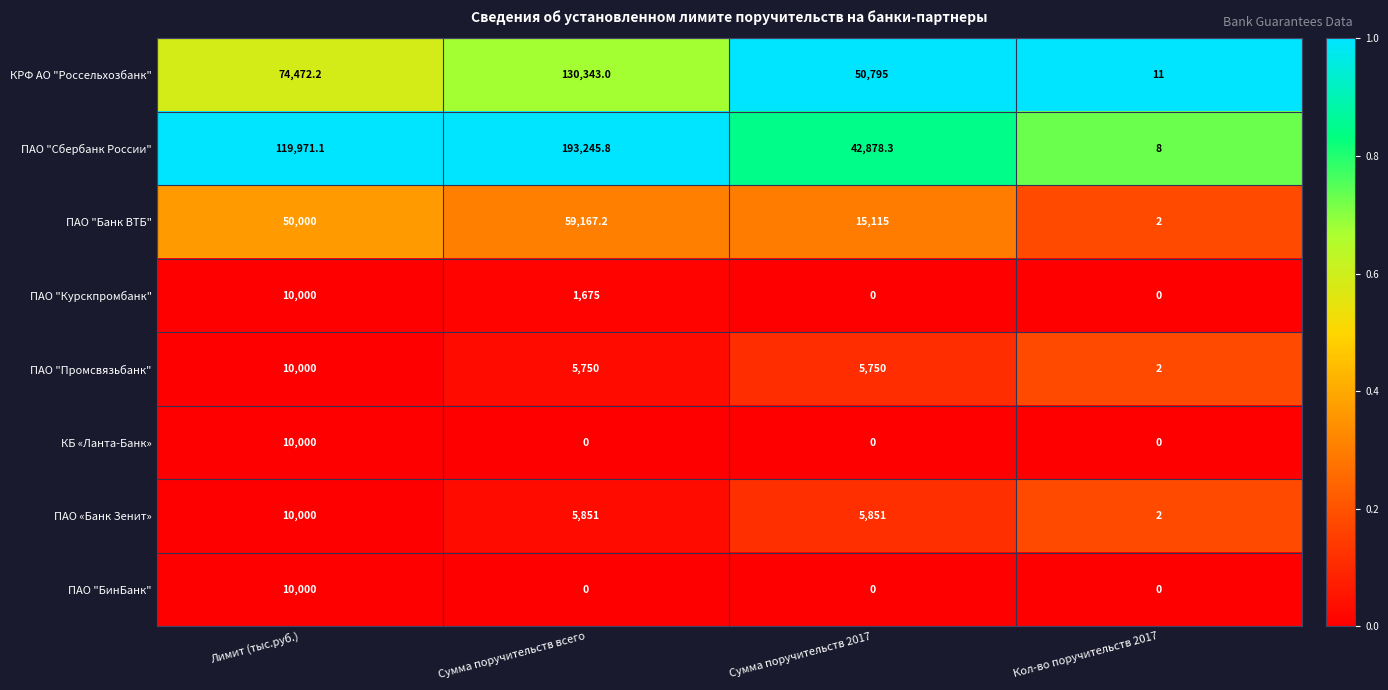

What is the difference between the highest and lowest values at Сумма поручительств всего?

193245.8